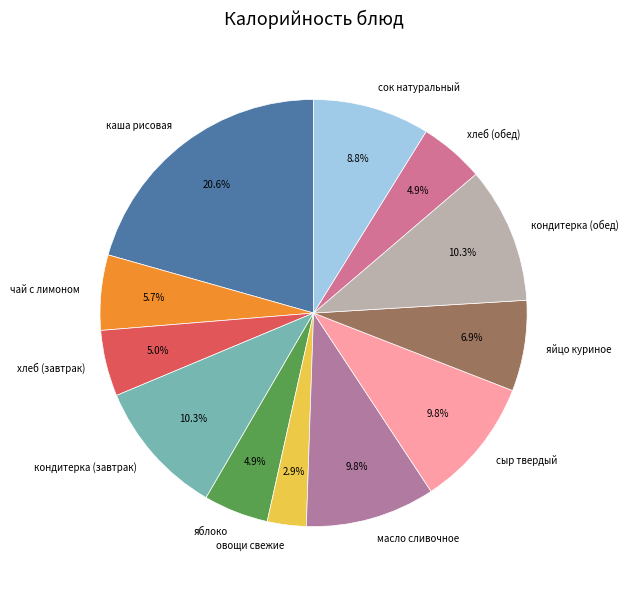

To the nearest percent, what is the difference between the largest and smallest slice percentages?

18%